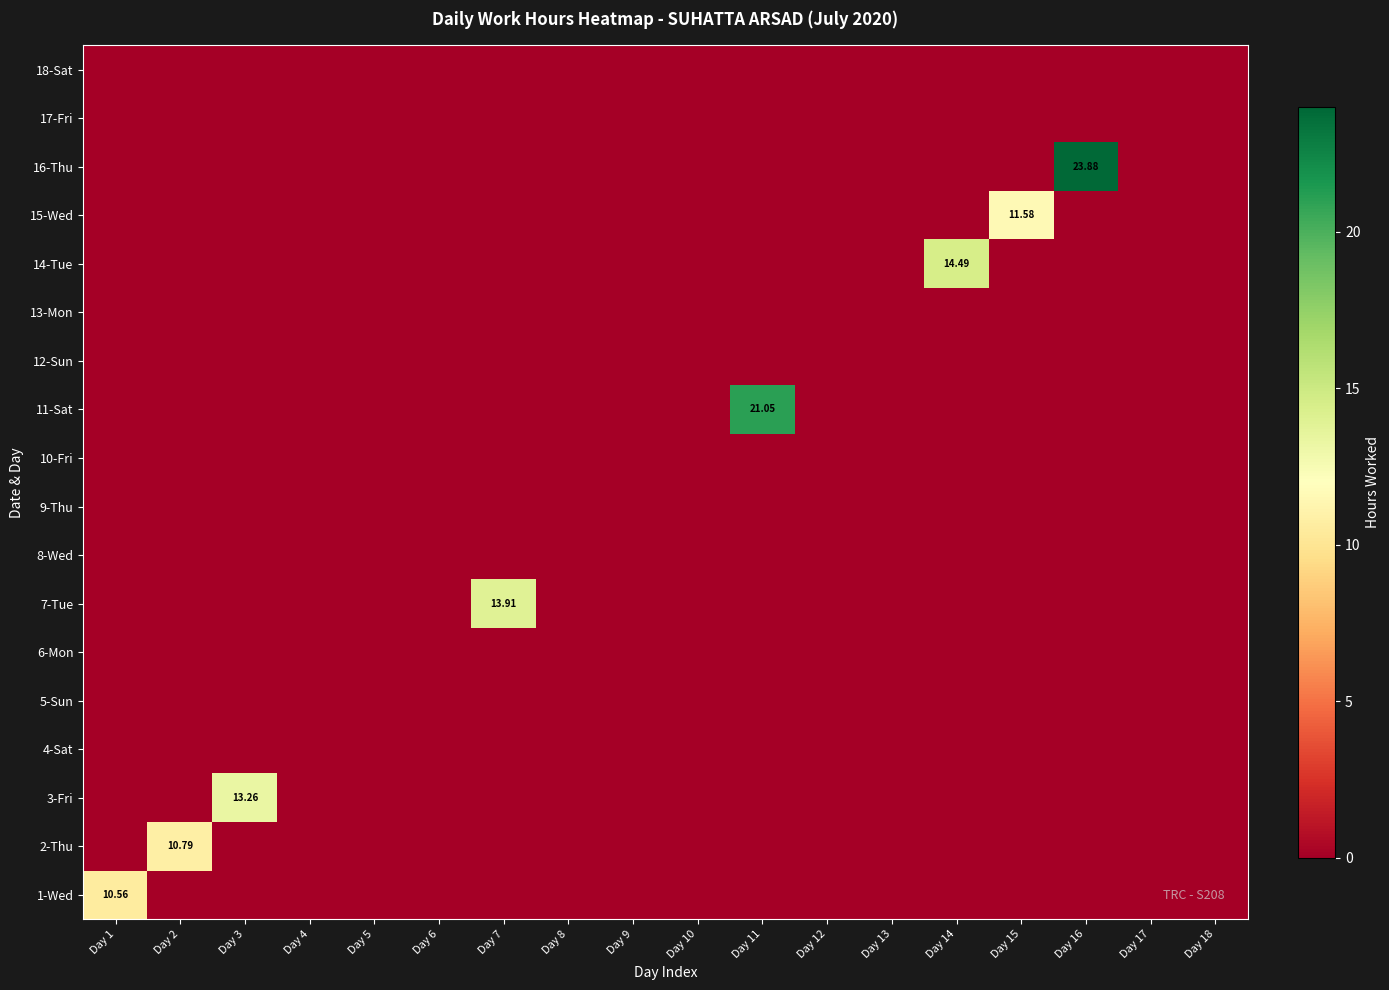

Is it true that 8-Wed equals 0.0 at Day 16?

True